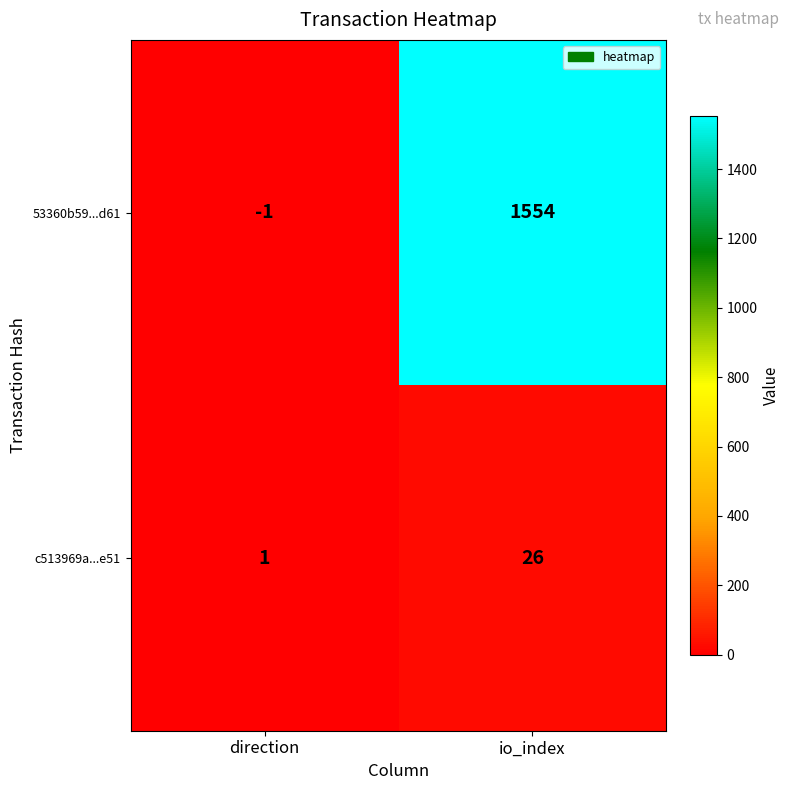

List the series in order of their overall mean, highest first.

53360b59...d61, c513969a...e51